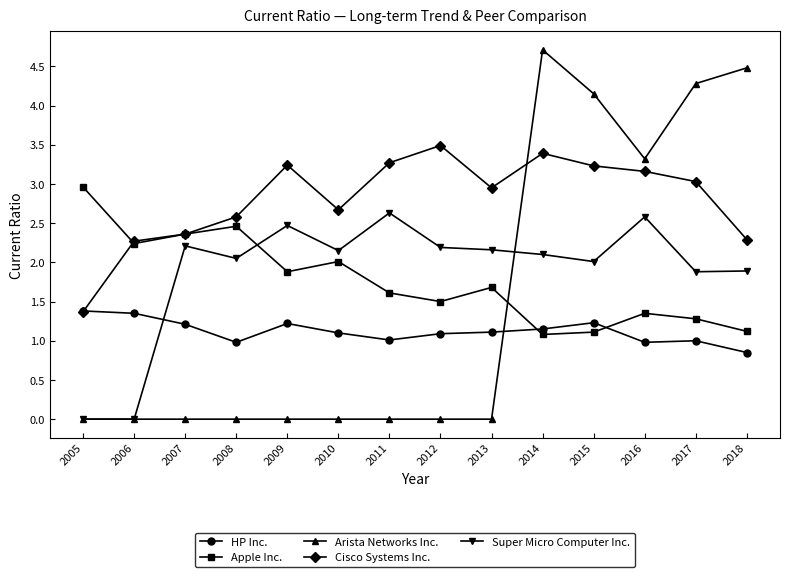

What value does the Cisco Systems Inc. series have at 2011?

3.3